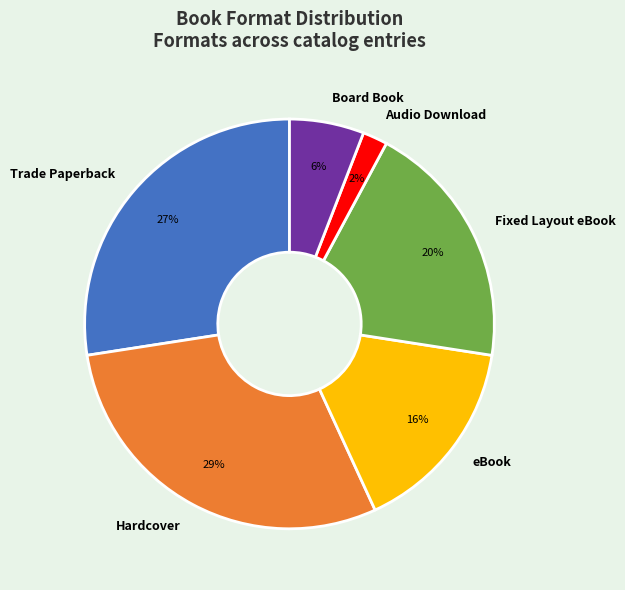

Between Hardcover and Fixed Layout eBook, which is larger?

Hardcover